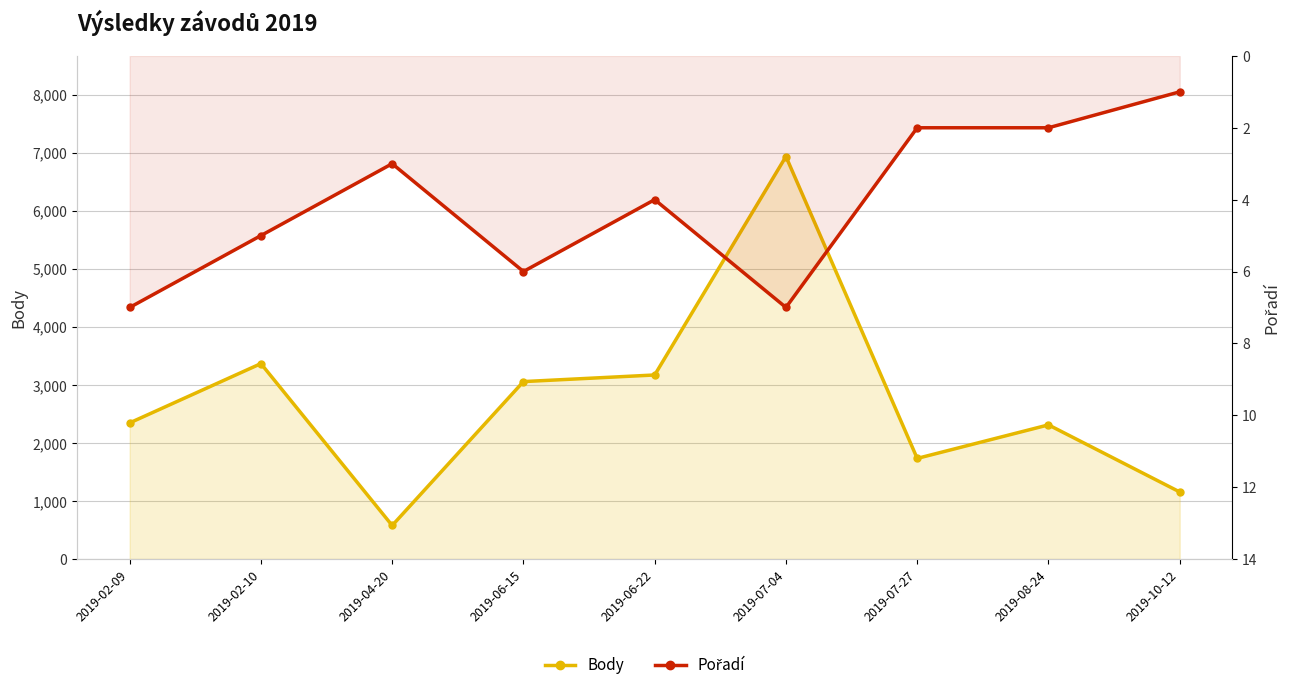

List the series in order of their overall mean, highest first.

Body, Pořadí